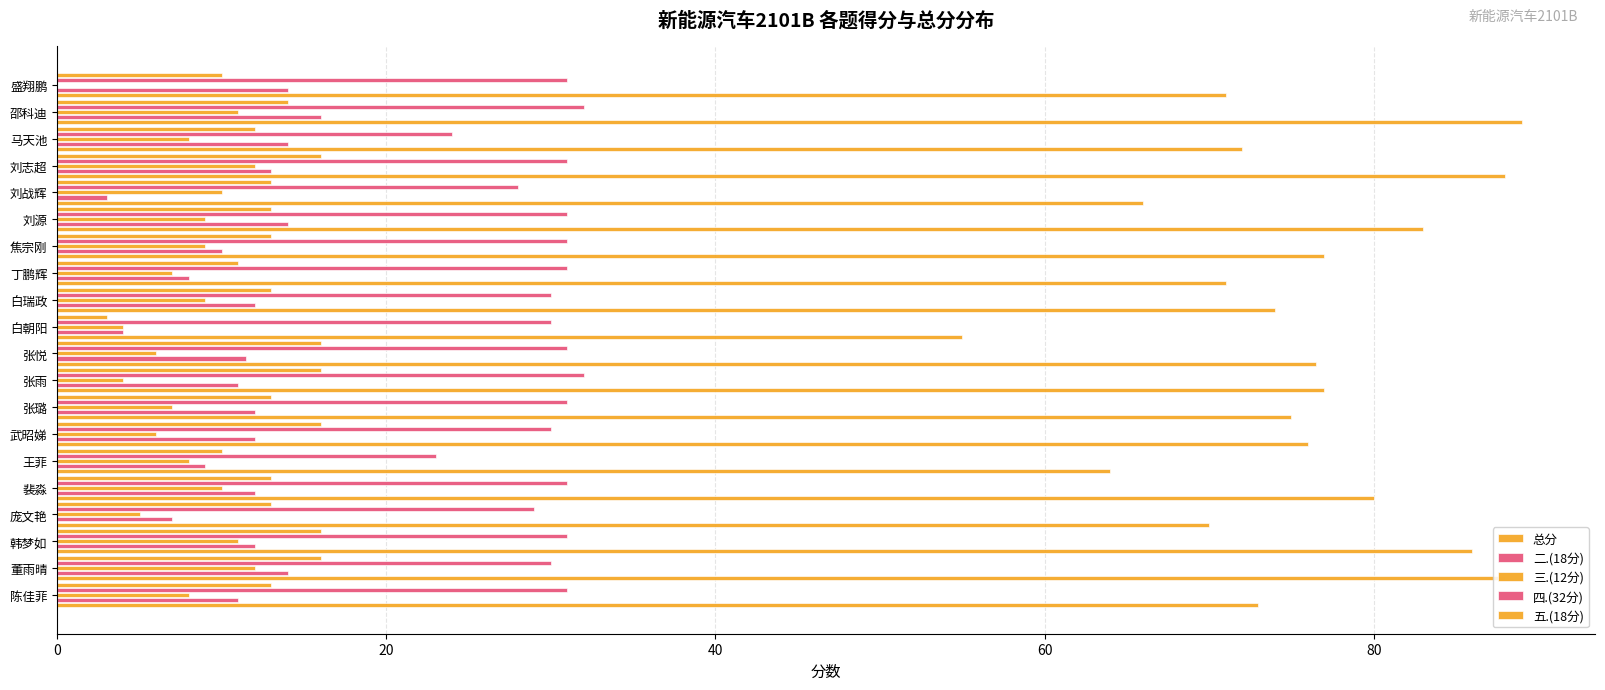

Count the number of data series in this chart.

5